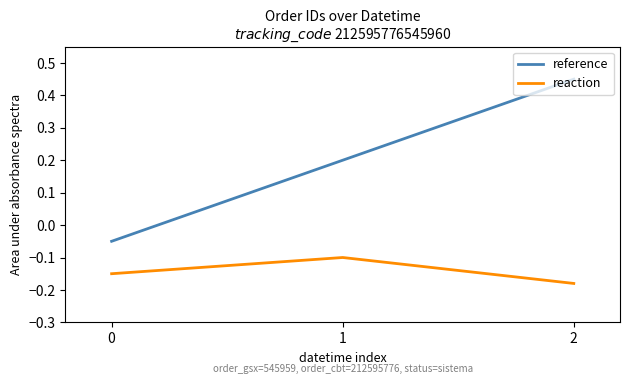

The reaction series shows -0.0 at 1. True or false?

False